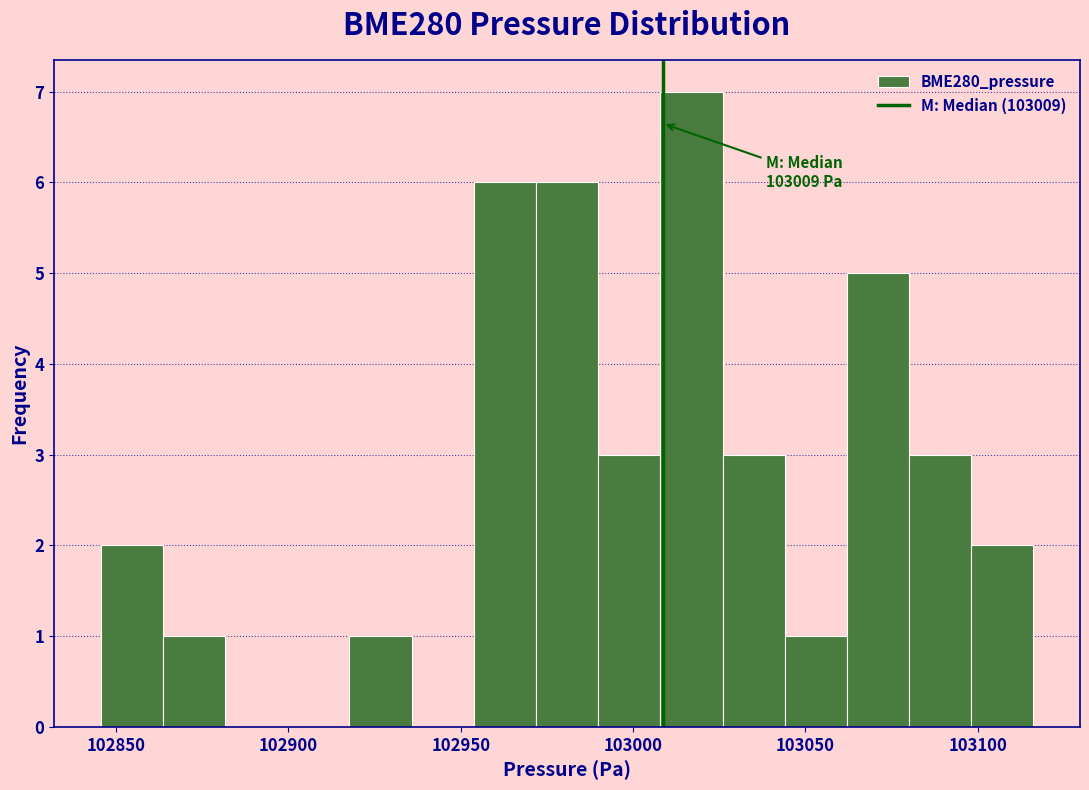

Around what value on the x-axis is the tallest bar? Give the approximate position of its centre, as read against the axis.

103015